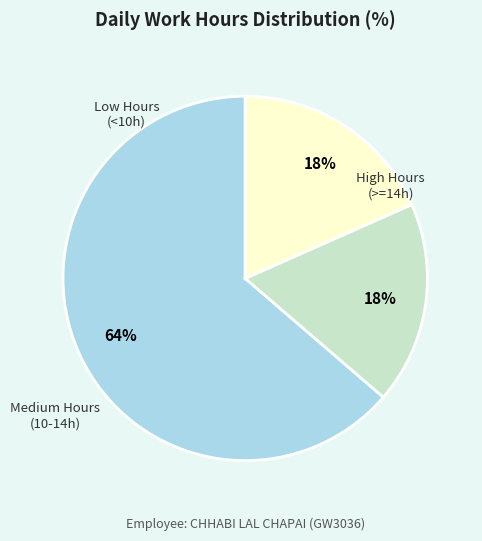

Is there a majority slice in this chart?

Yes